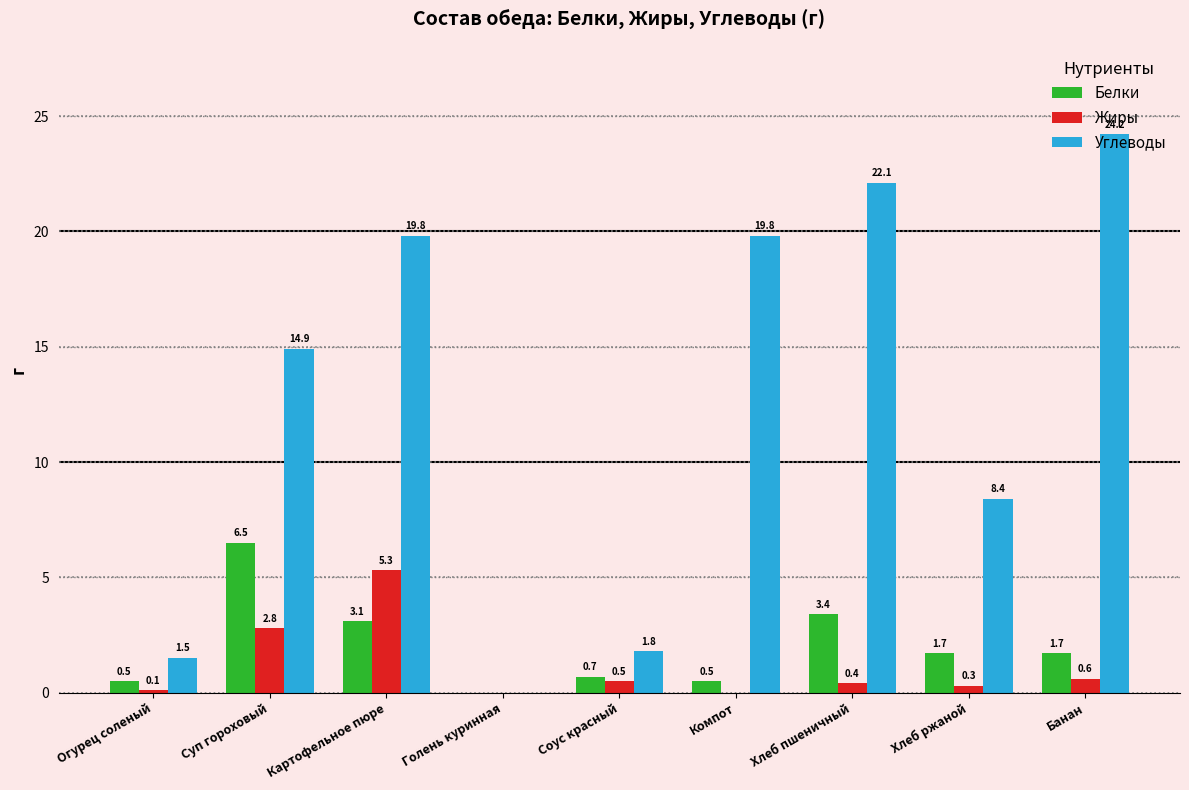

Read the Белки value at Хлеб пшеничный.

3.4